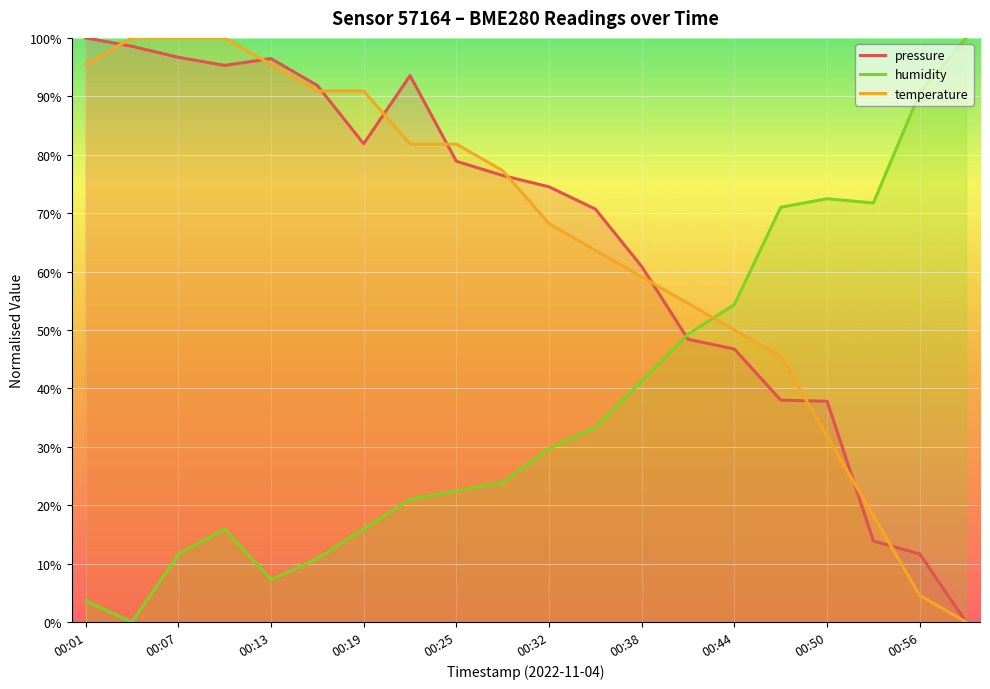

How many values in the temperature series exceed 77?

10